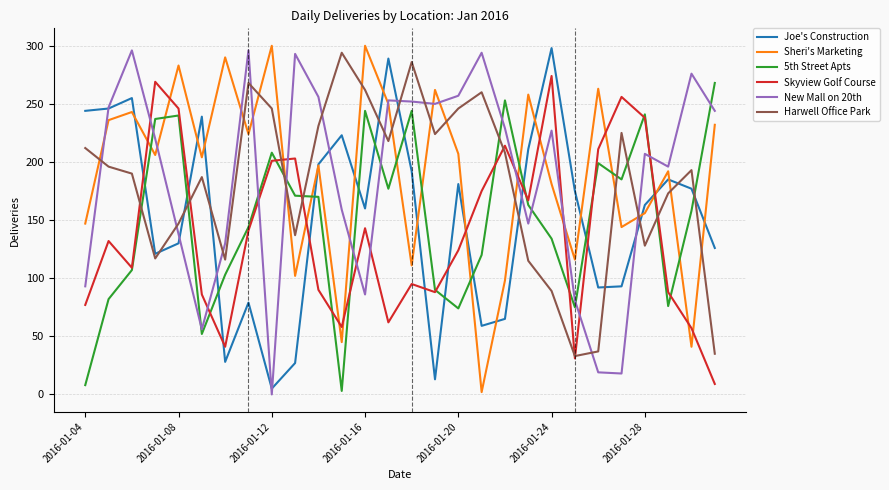

What is the maximum value for Skyview Golf Course?

274